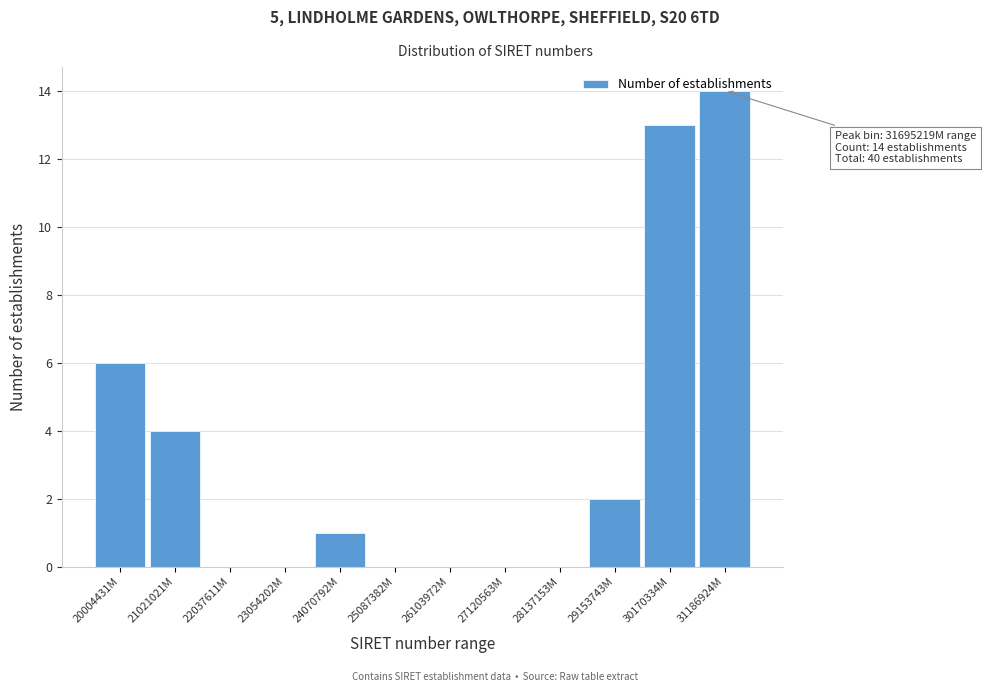

What is the sum of all values?

40